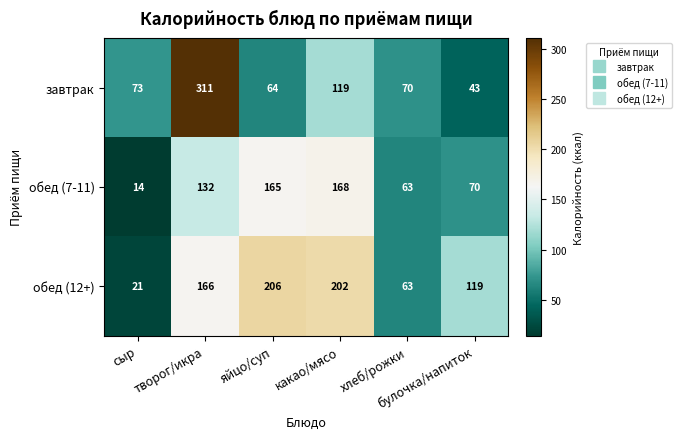

Which series changed the most between творог/икра and какао/мясо?

завтрак